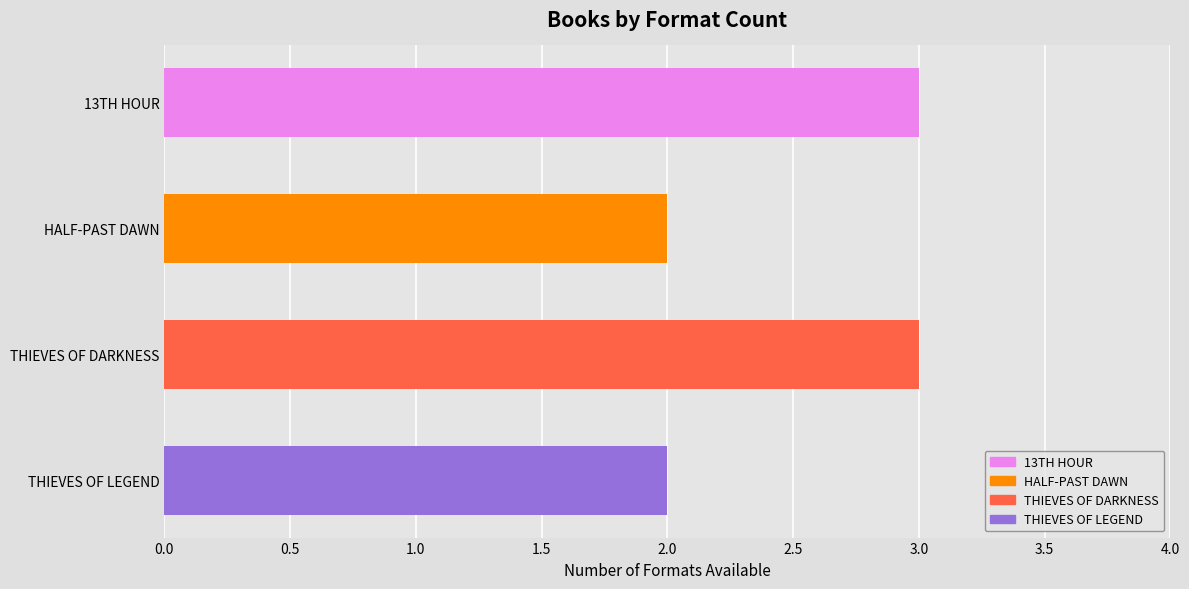

Read the value at THIEVES OF DARKNESS.

3